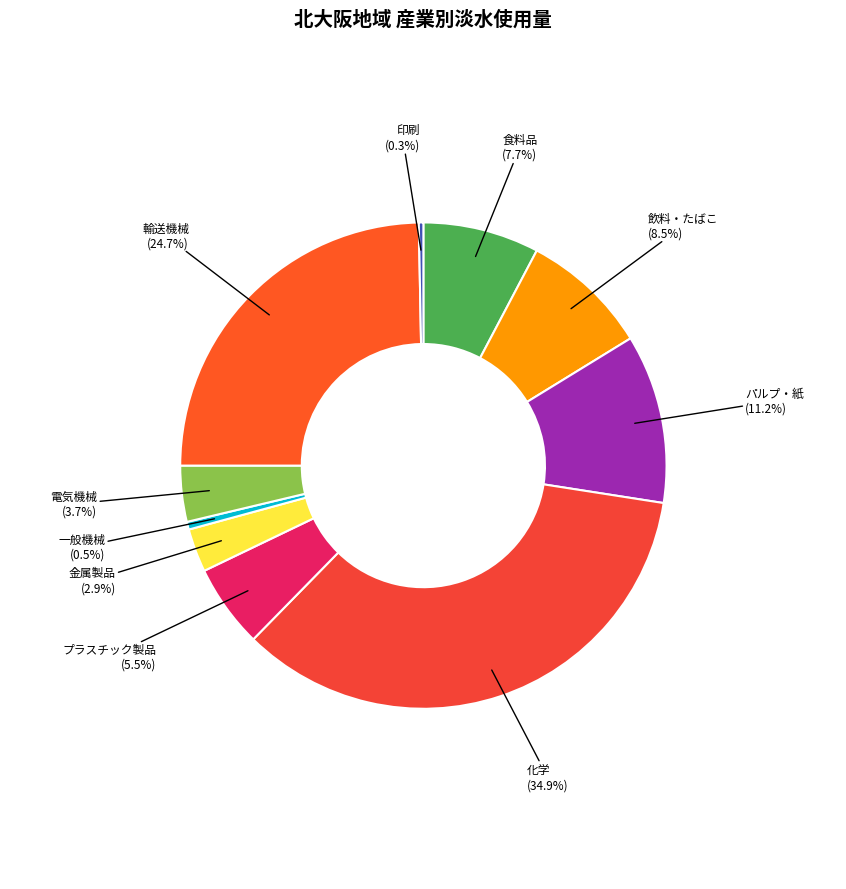

How much of the chart is everything except 化学?

65.1%